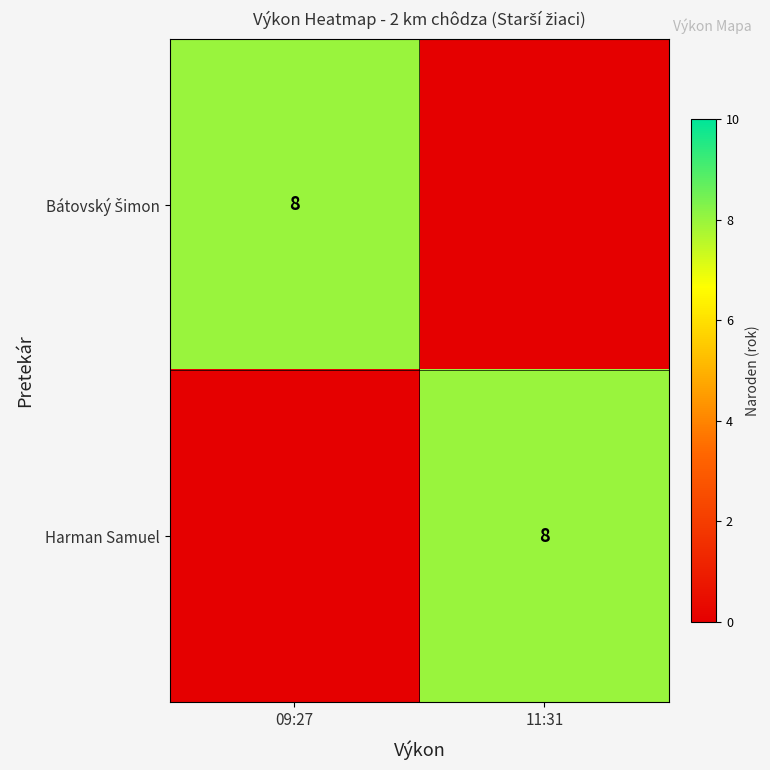

True or false: Harman Samuel has a value of 13 at 11:31.

False